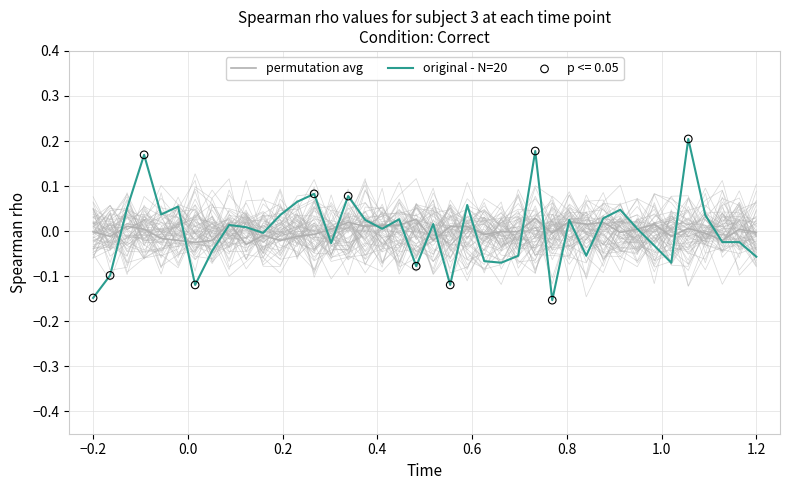

Which series has the largest total across all categories?

permutation avg